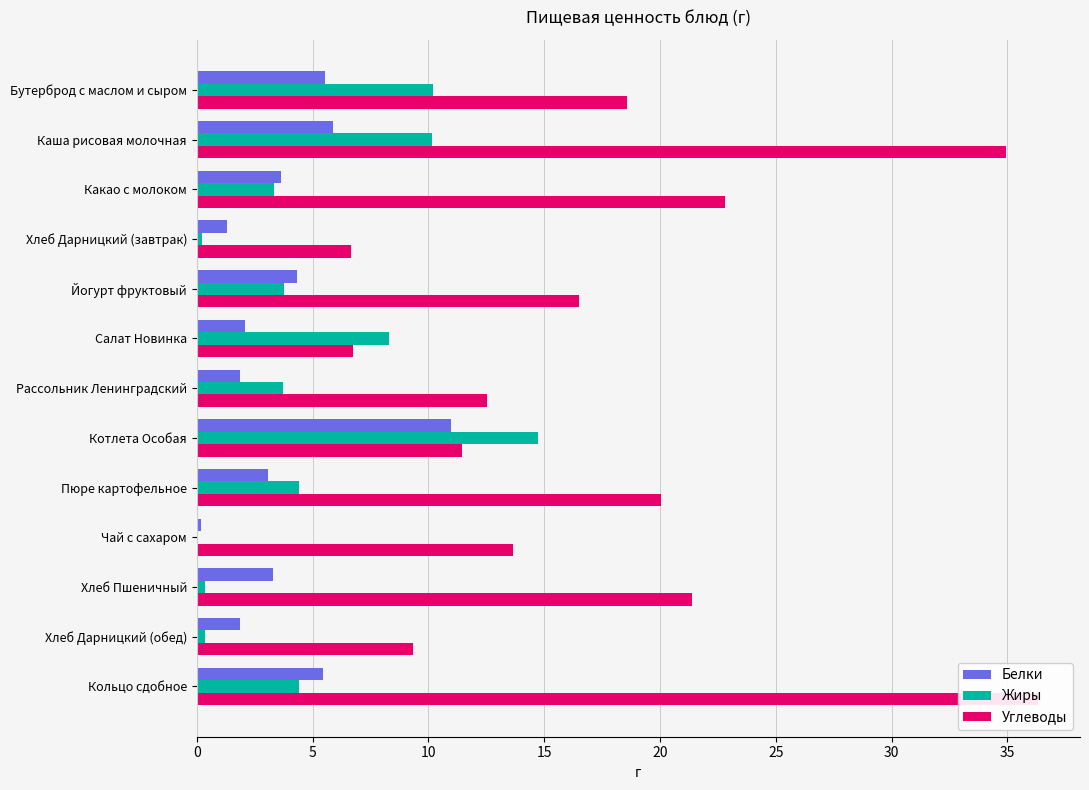

Which series changed the most between Салат Новинка and Хлеб Дарницкий (обед)?

Жиры